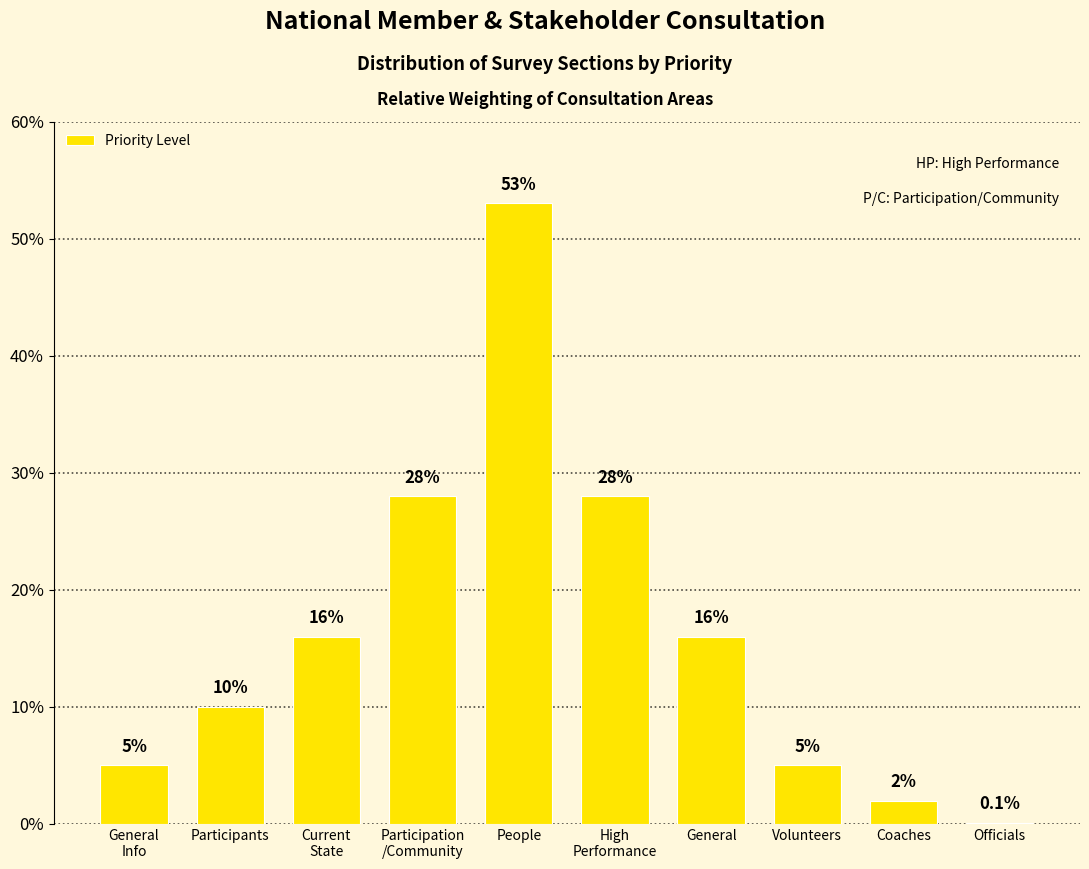

What is the sum of the values at Current
State and Participation
/Community?

44.0